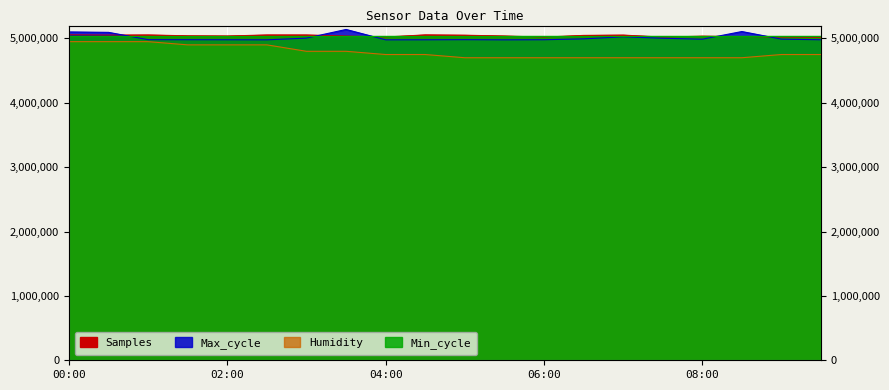

What is the maximum value shown in the chart?

5139250